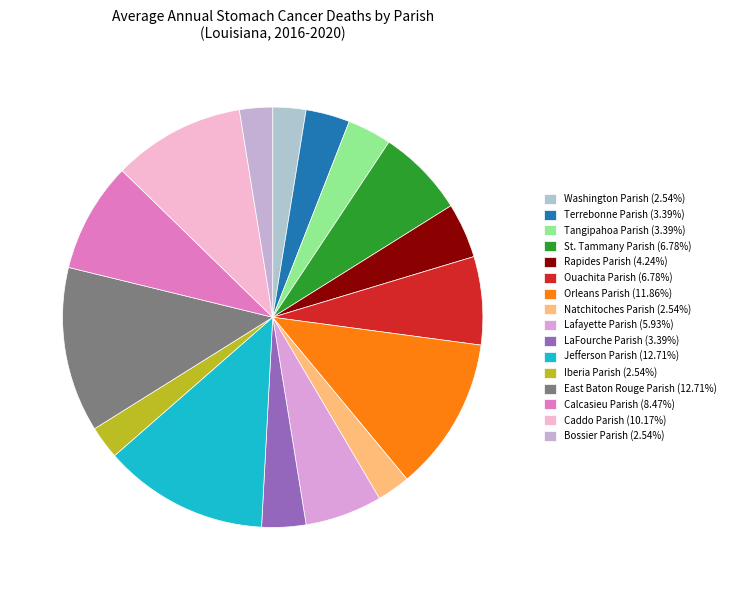

True or false: St. Tammany Parish accounts for 16% of the total.

False